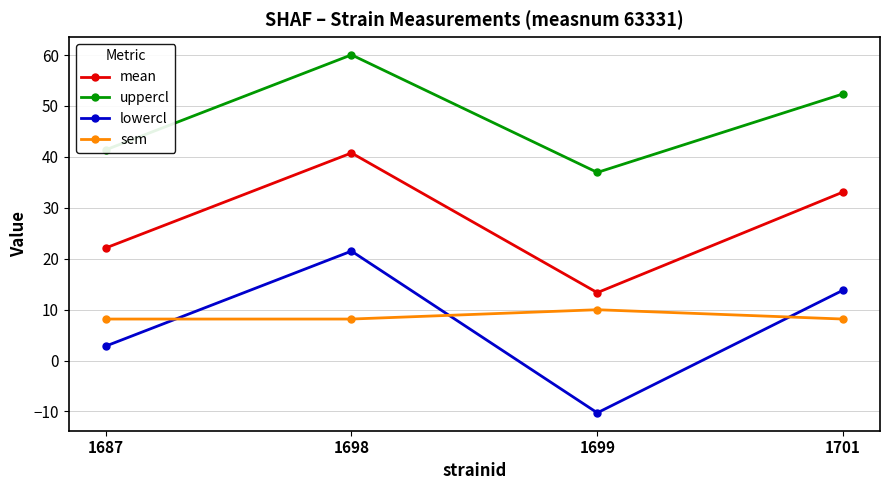

True or false: mean and sem intersect in this chart.

False